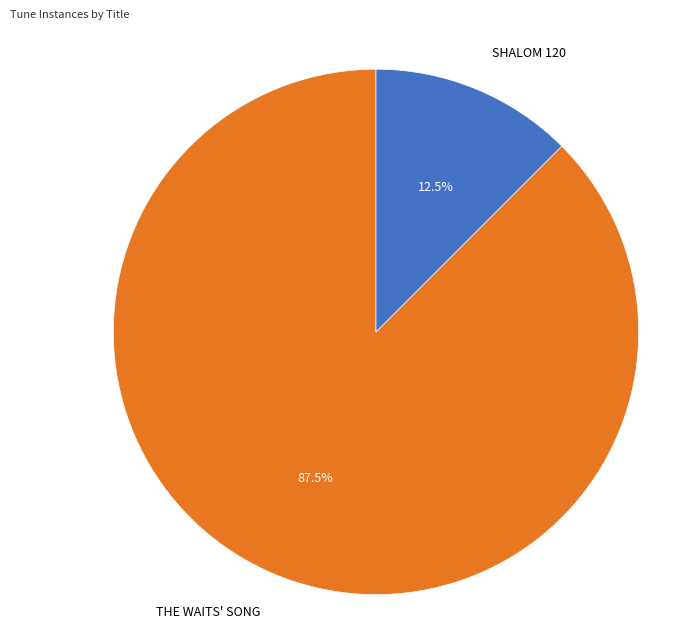

Is there any slice that represents more than half of the pie?

Yes